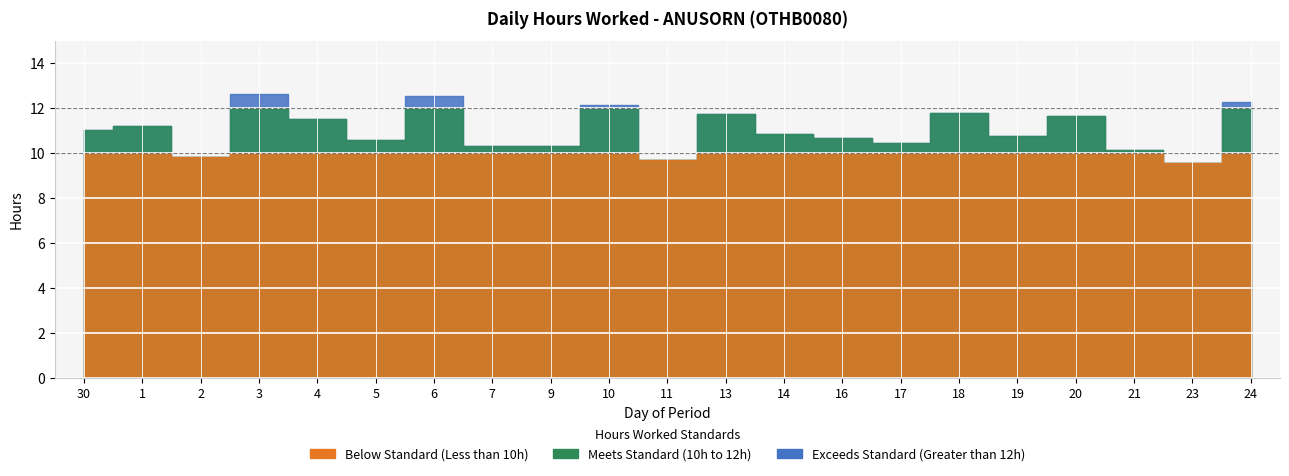

How many data points are less than 10?

3